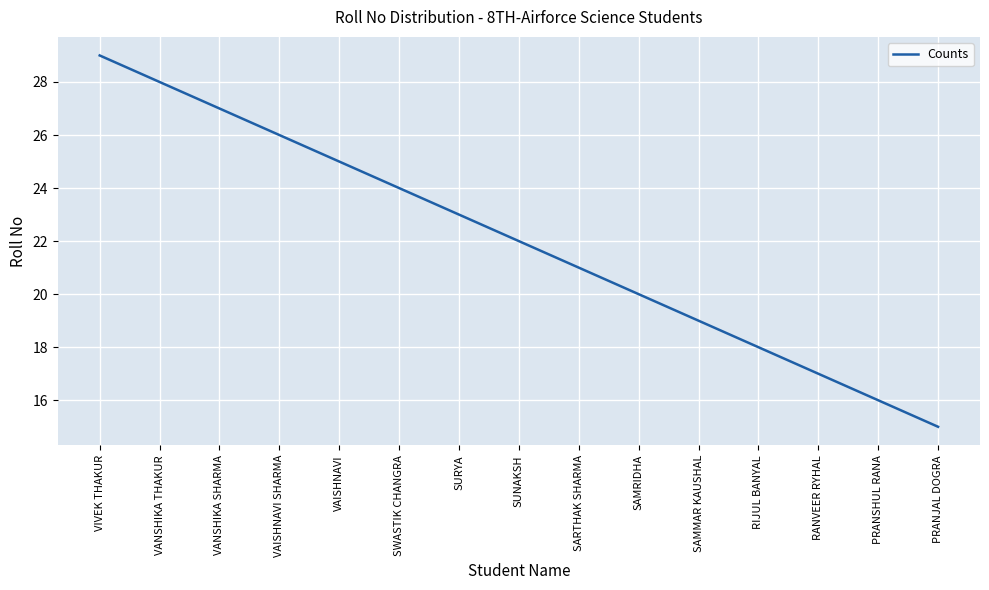

Rank the categories by value from lowest to highest.

PRANJAL DOGRA, PRANSHUL RANA, RANVEER RYHAL, RIJUL BANYAL, SAMMAR KAUSHAL, SAMRIDHA, SARTHAK SHARMA, SUNAKSH, SURYA, SWASTIK CHANGRA, VAISHNAVI, VAISHNAVI SHARMA, VANSHIKA SHARMA, VANSHIKA THAKUR, VIVEK THAKUR